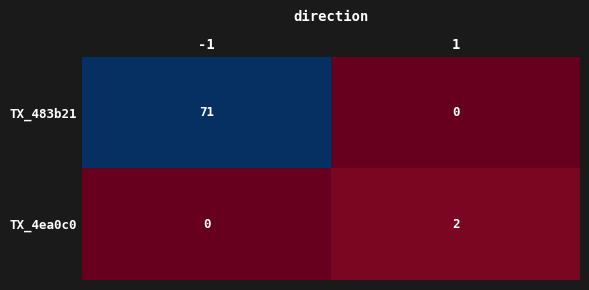

What is the difference between the maximum and minimum values in the TX_483b21 series?

71